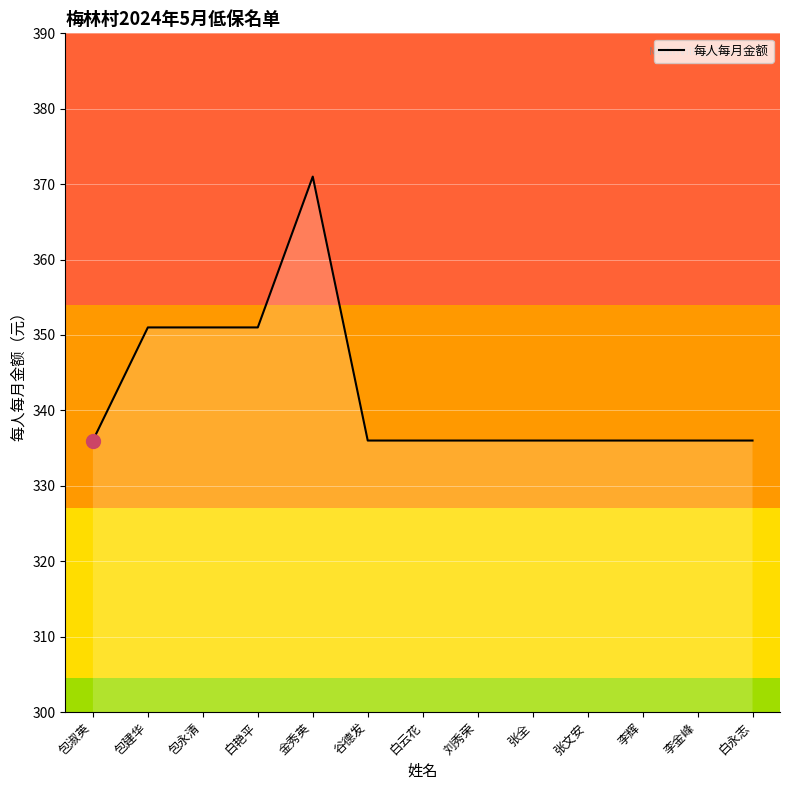

True or false: the data shows 336 at 白永志.

True